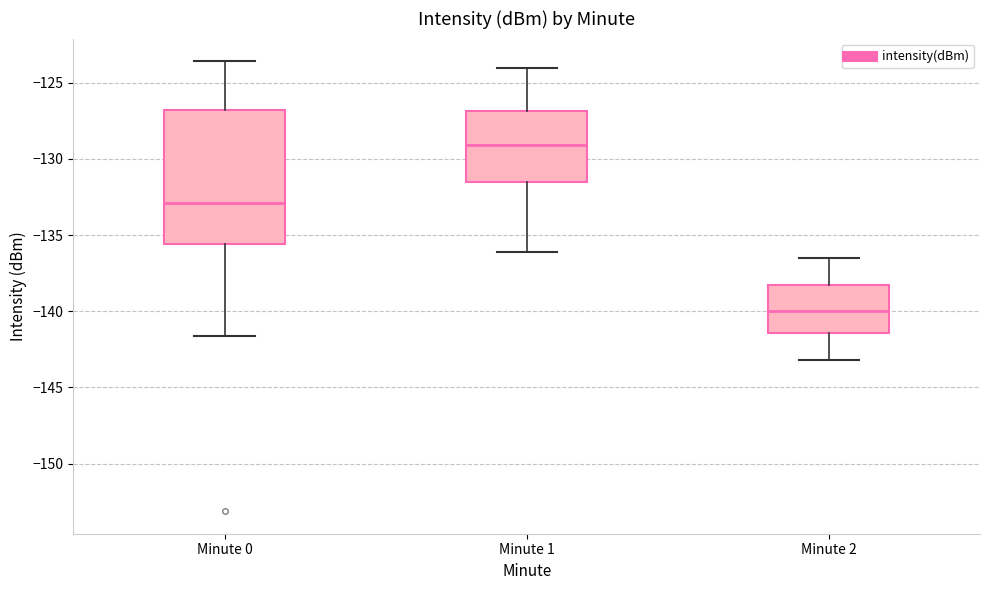

Reading left to right, read every box against the y-axis: the position of its median line, the range the box covers, and the ends of its whiskers. The values are not printed on the chart, so give them approximately, as read against the axis.

Minute 0: median -133.0, box -135.5 to -127.0, whiskers -141.5 to -123.5
Minute 1: median -129.0, box -131.5 to -127.0, whiskers -136.0 to -124.0
Minute 2: median -140.0, box -141.5 to -138.5, whiskers -143.0 to -136.5